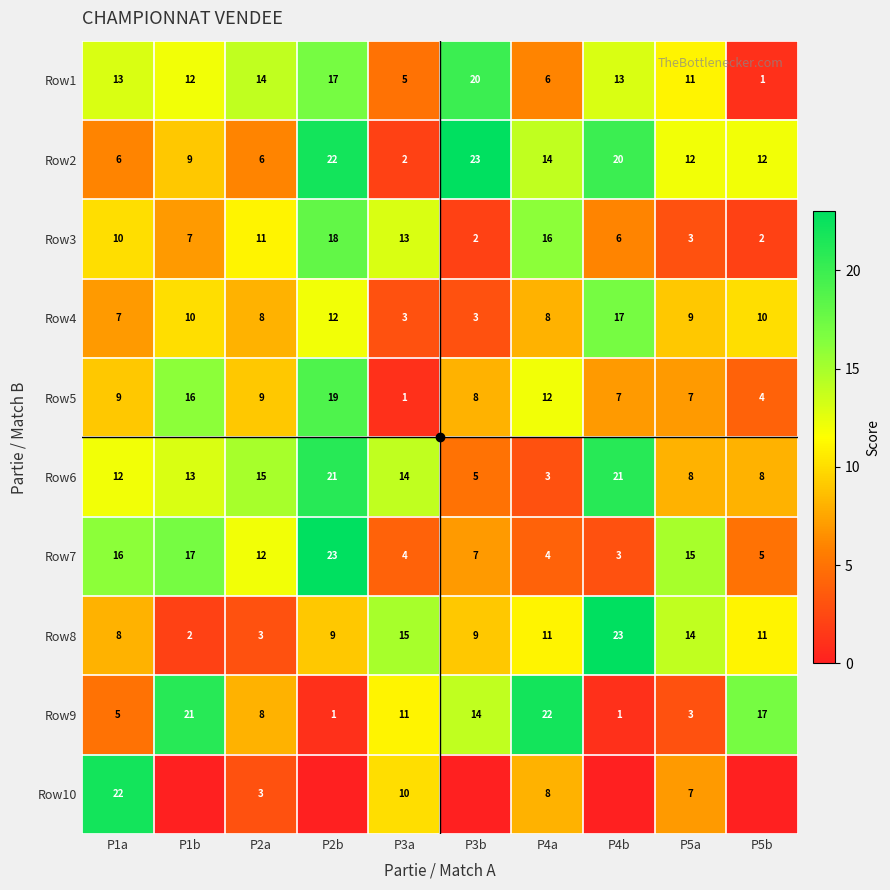

What is the difference between the second highest and minimum values in the Row8 series?

13